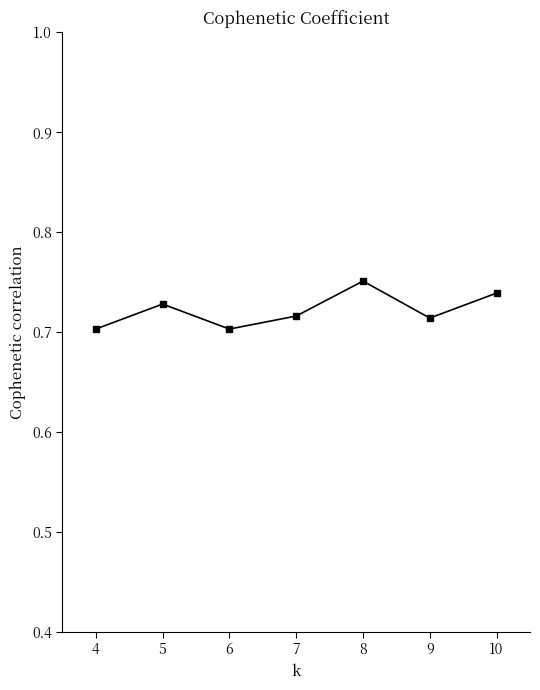

True or false: the data shows 0.4 at 7.

False